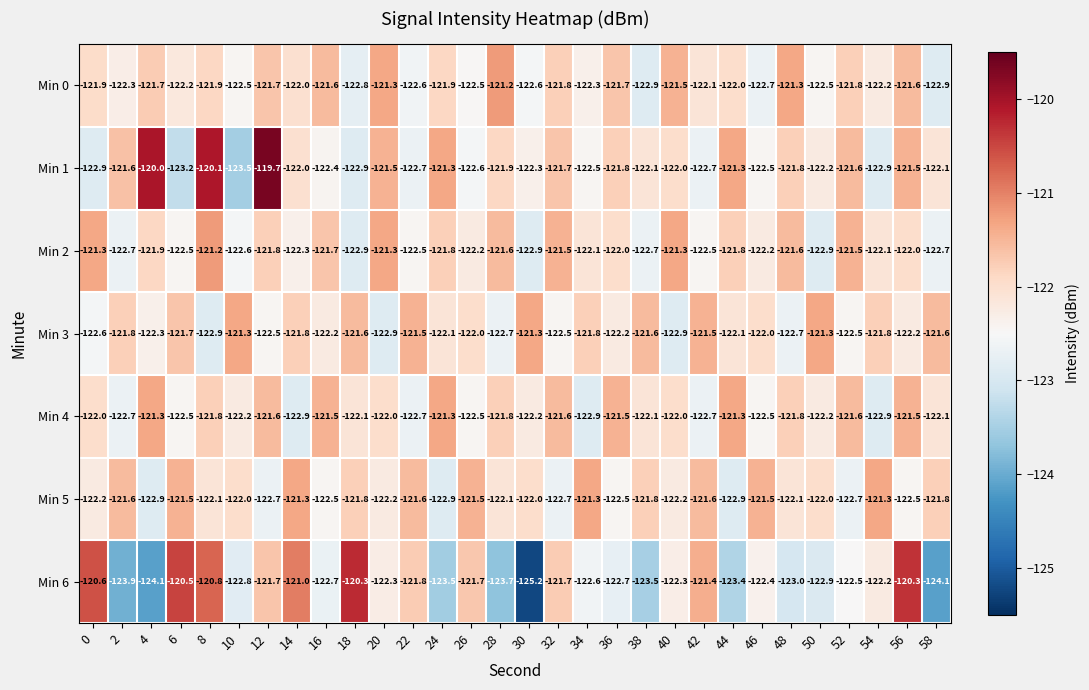

Which series has the largest range (max minus min)?

Min 6